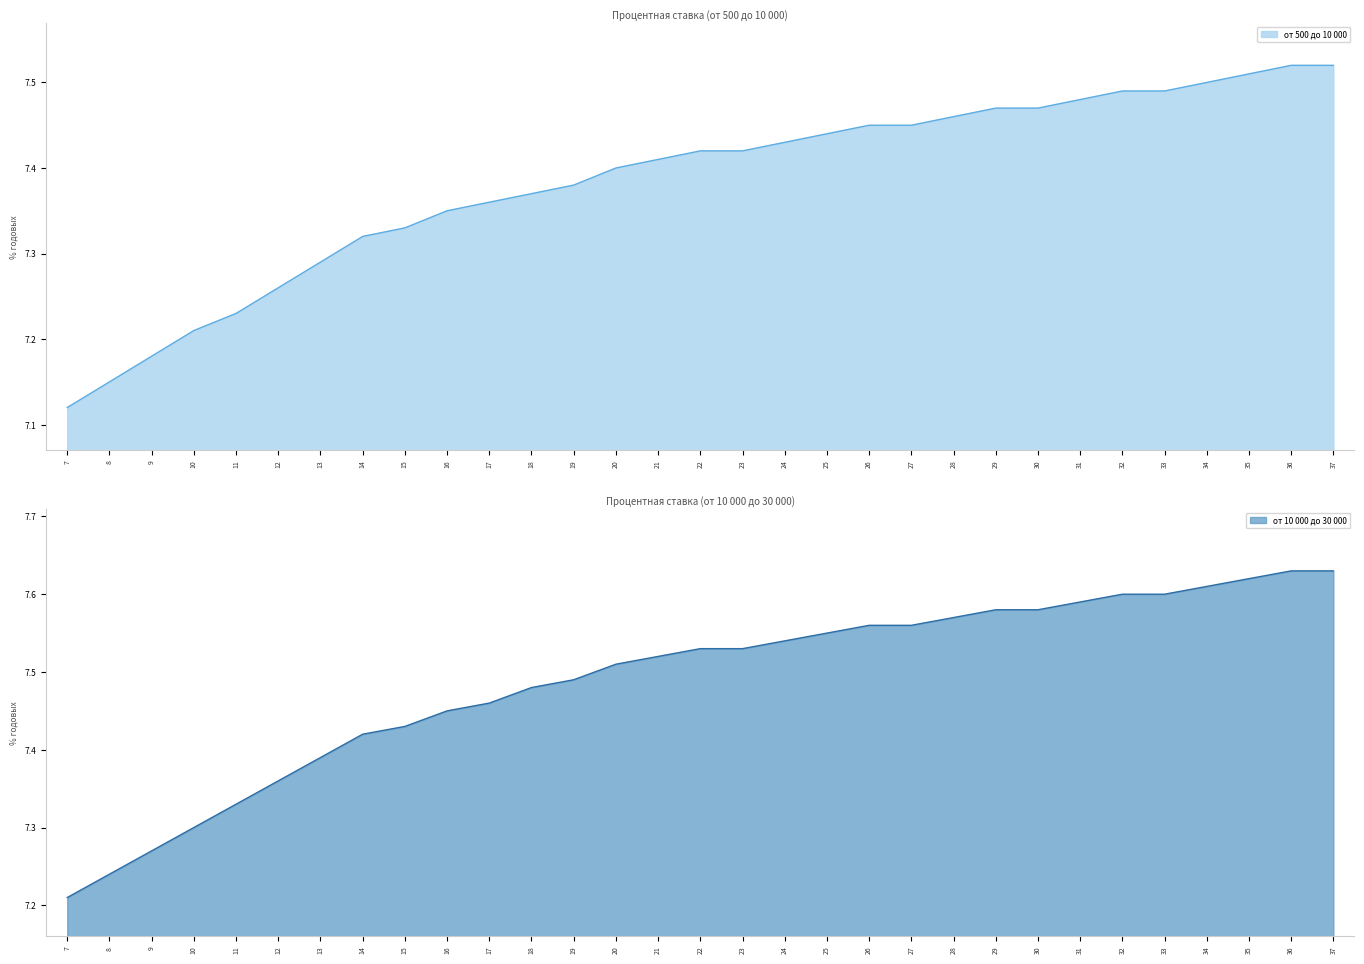

List the labels in order of от 500 до 10 000 value, largest first.

36, 37, 35, 34, 32, 33, 31, 29, 30, 28, 26, 27, 25, 24, 22, 23, 21, 20, 19, 18, 17, 16, 15, 14, 13, 12, 11, 10, 9, 8, 7